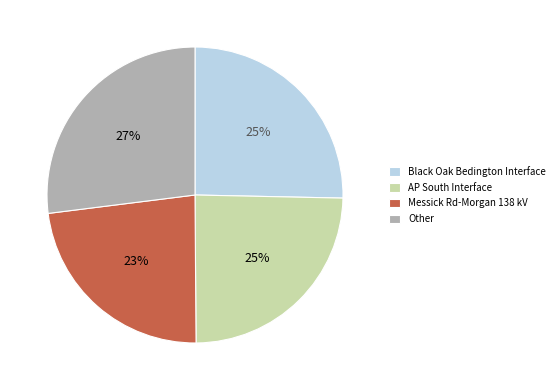

Do Messick Rd-Morgan 138 kV and Black Oak Bedington Interface together represent more than half of the pie?

No